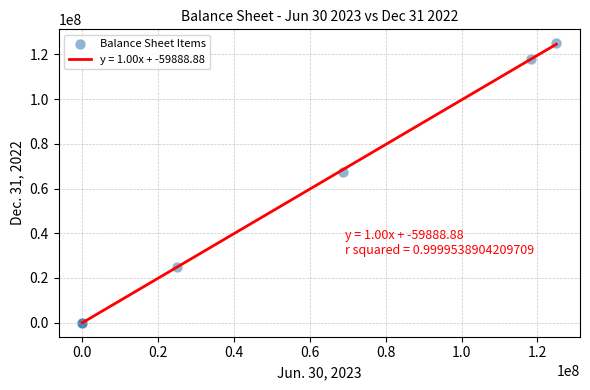

What Y value in the scatter plot is closest to 62500000?

67468433.0